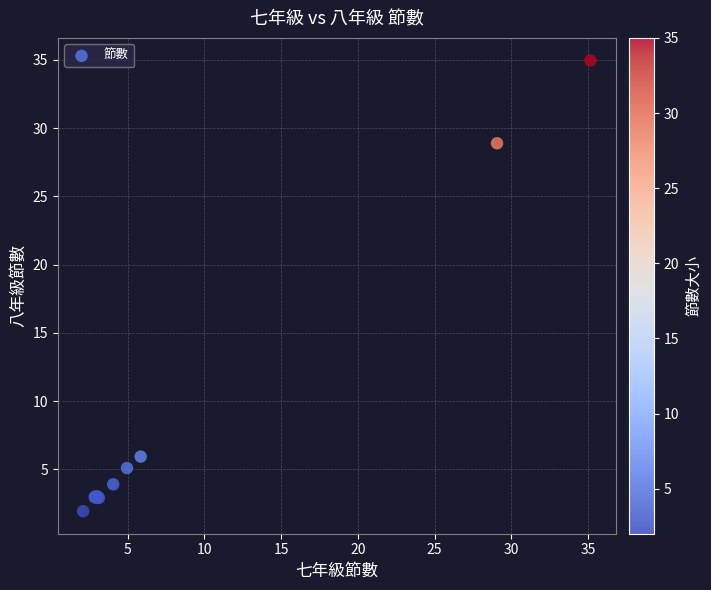

What Y value in the scatter plot is closest to 18?

28.9